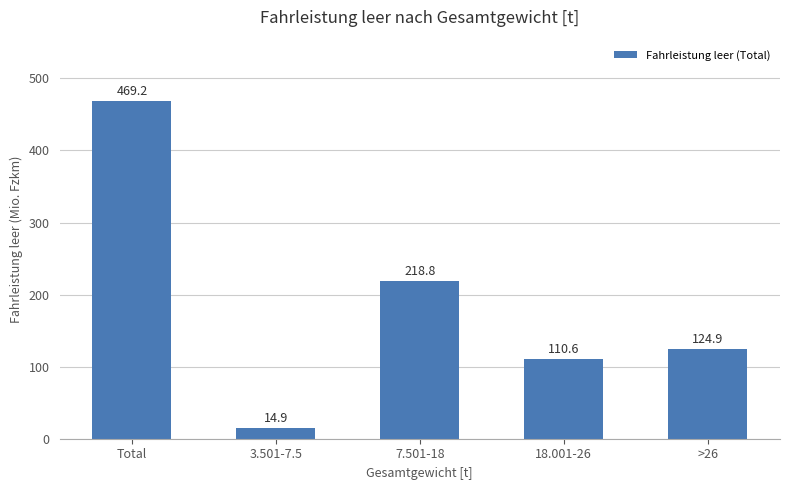

How many data points are less than 124?

2